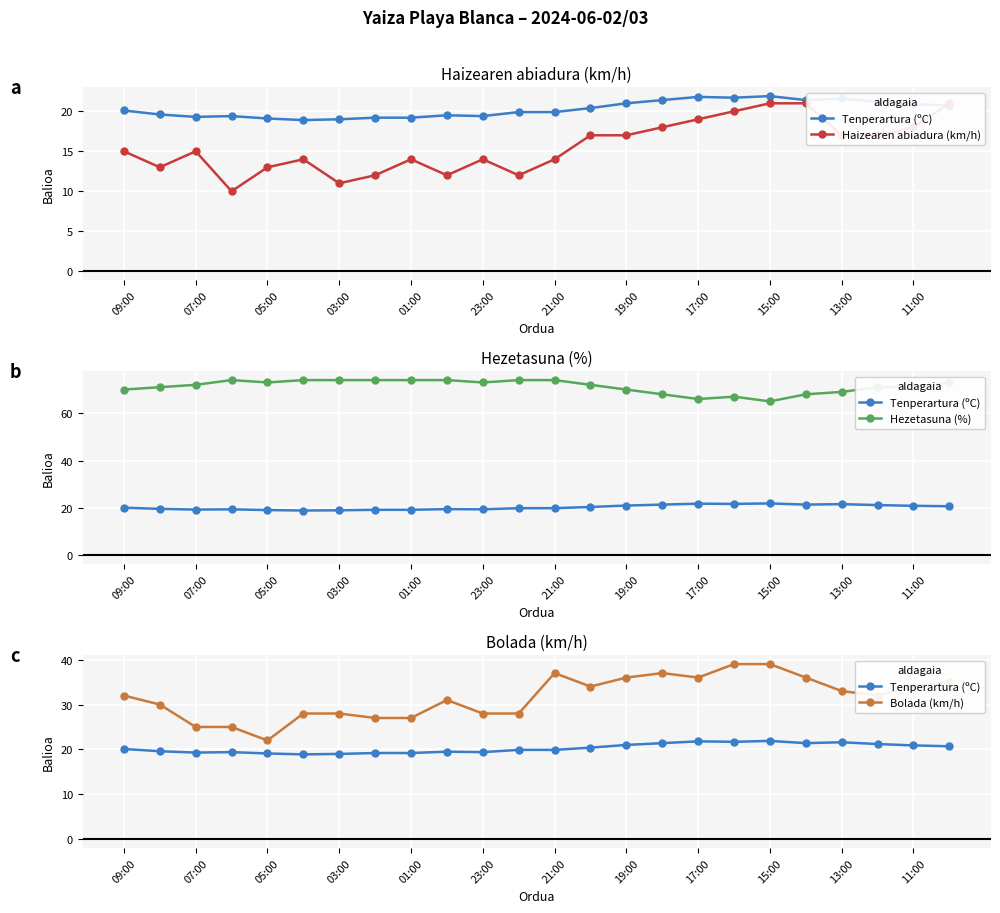

How many interior local peaks does the Tenperartura (ºC) series have?

5